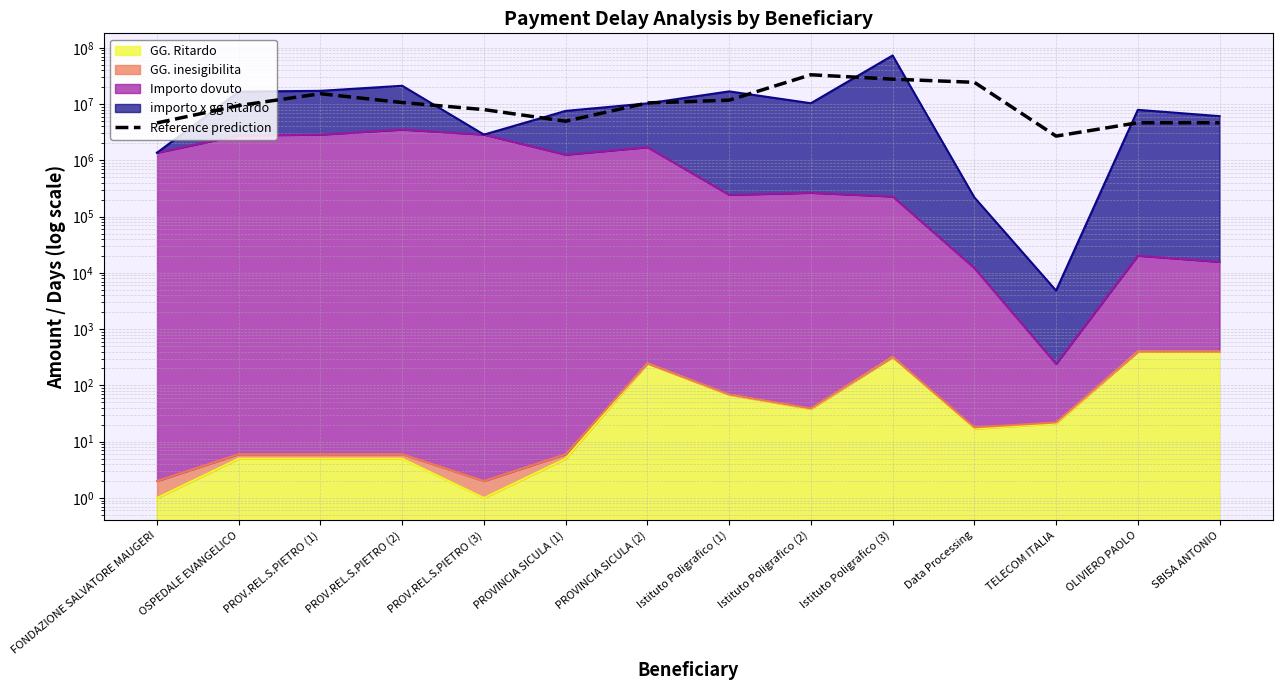

The value at OLIVIERO PAOLO is 2851286.3. True or false?

False